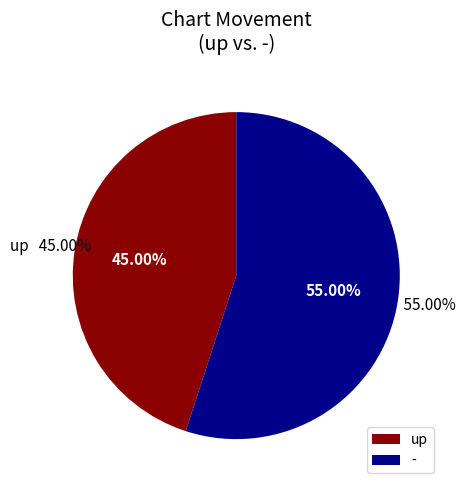

Which category accounts for the majority?

-